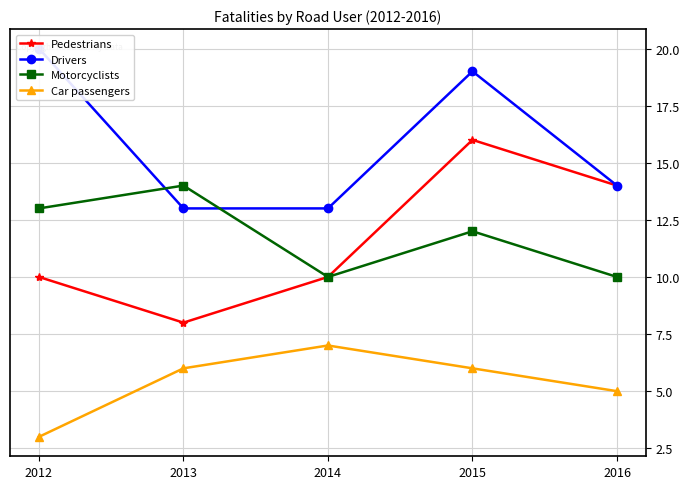

At which category is the sum across all series the highest?

2015